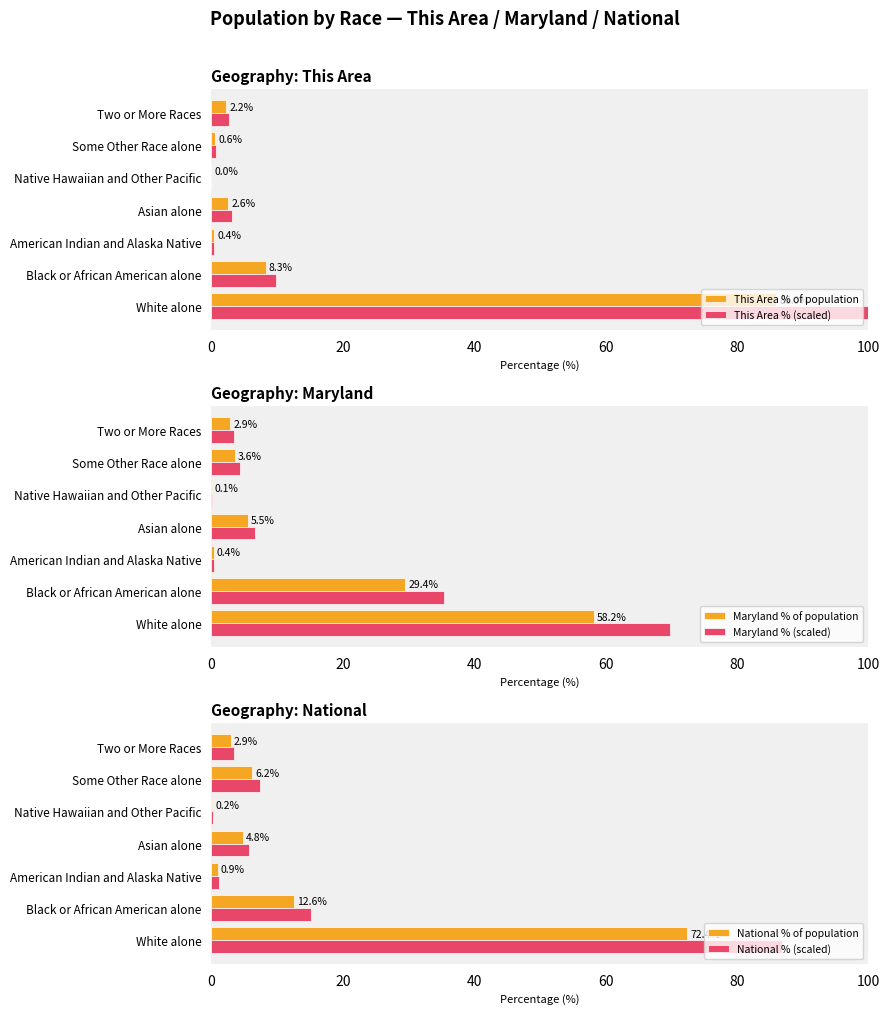

What is the value of the National % (scaled) bar at the 5th from the left?

0.2